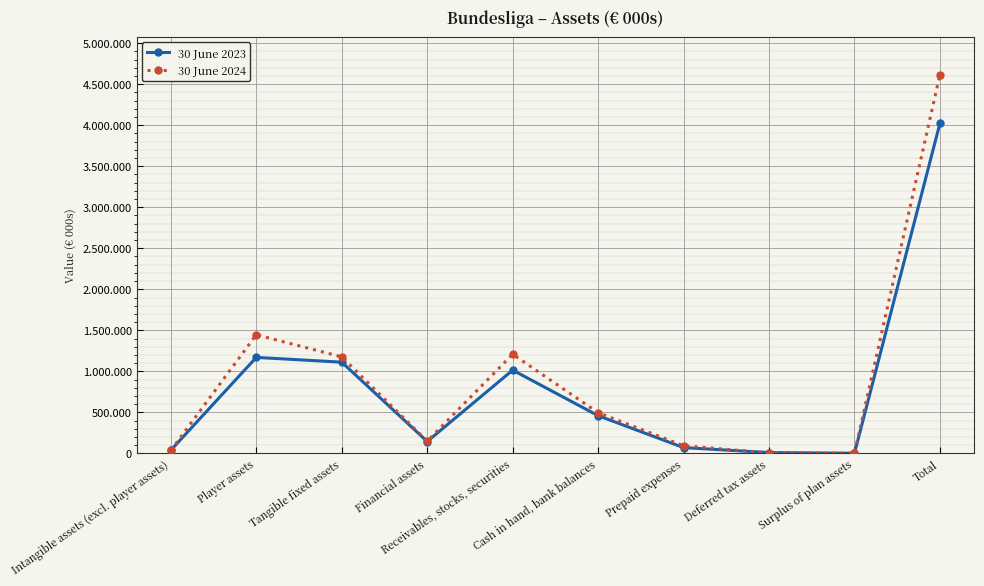

Where is the first local maximum for 30 June 2023?

Player assets